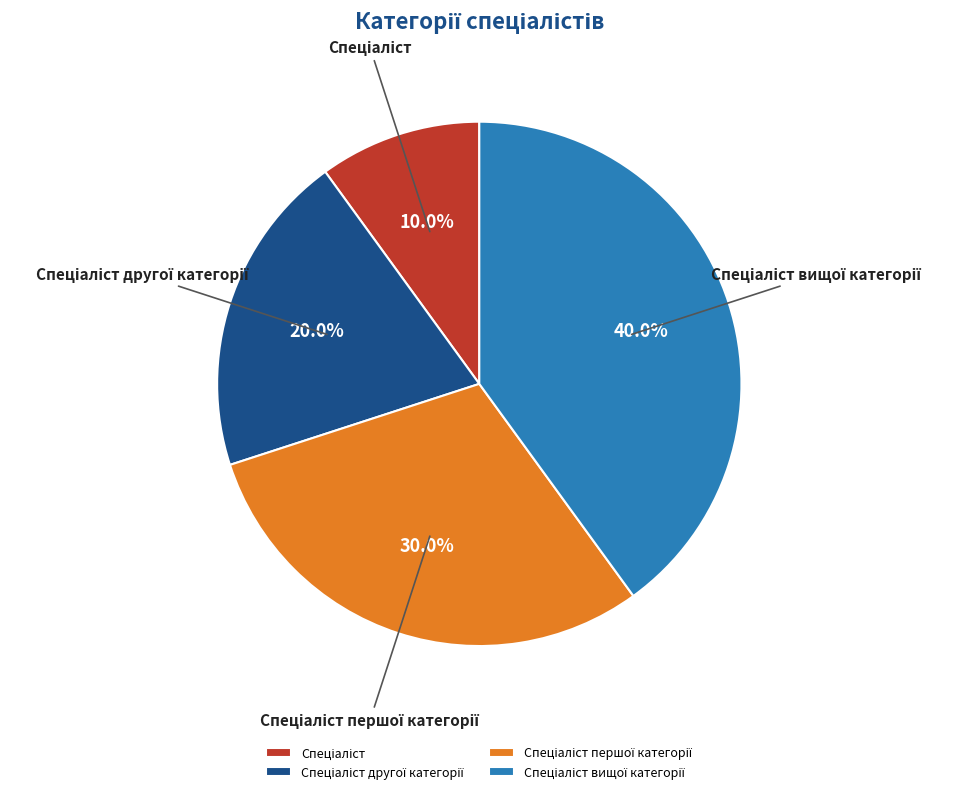

Count the number of slices in the pie.

4